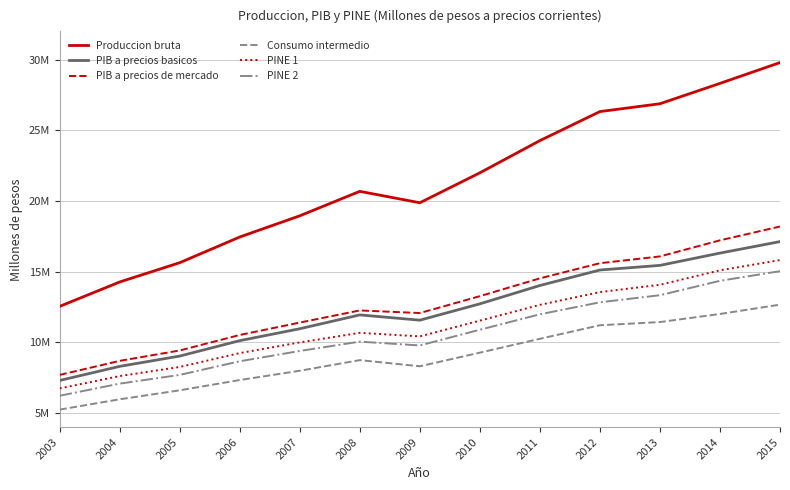

What value does the Produccion bruta series have at 2015?

29792715